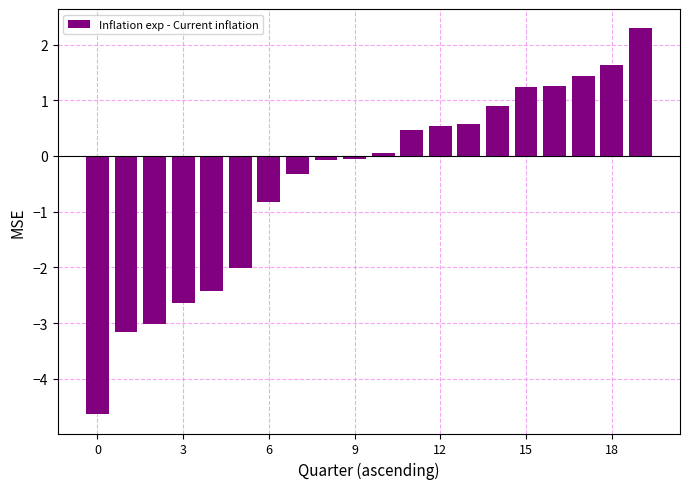

What is the maximum value shown in the chart?

2.3